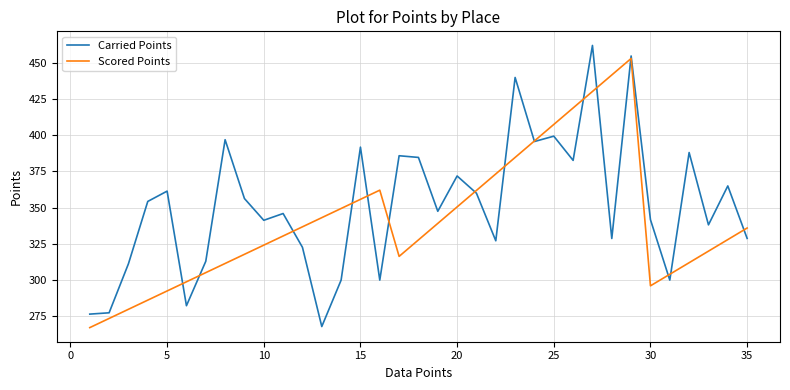

Which series ends up on top after the final intersection of Carried Points and Scored Points?

Scored Points